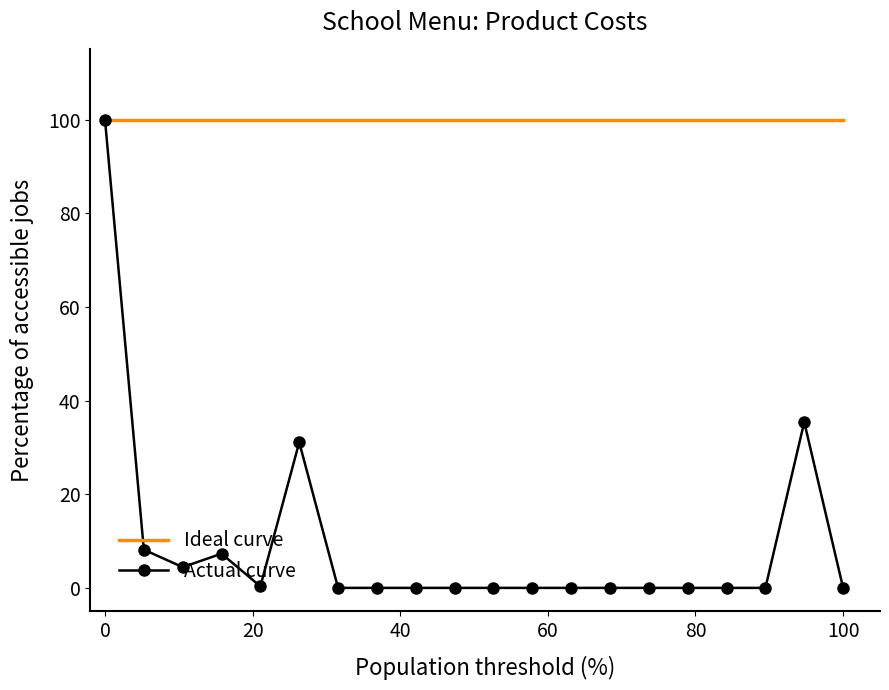

Which series has the widest spread of values?

Actual curve